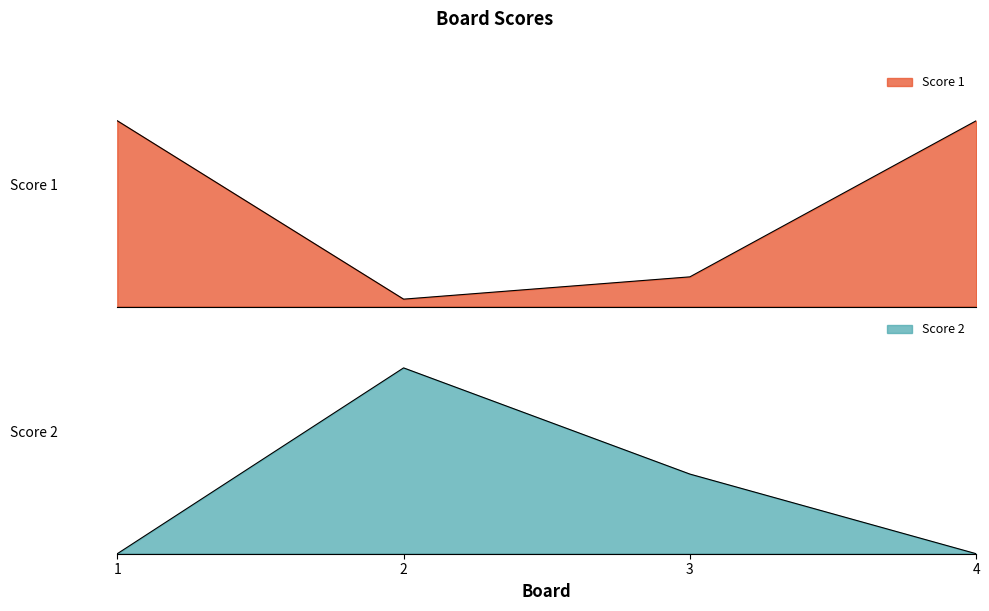

Which series has the largest total across all categories?

Score 1